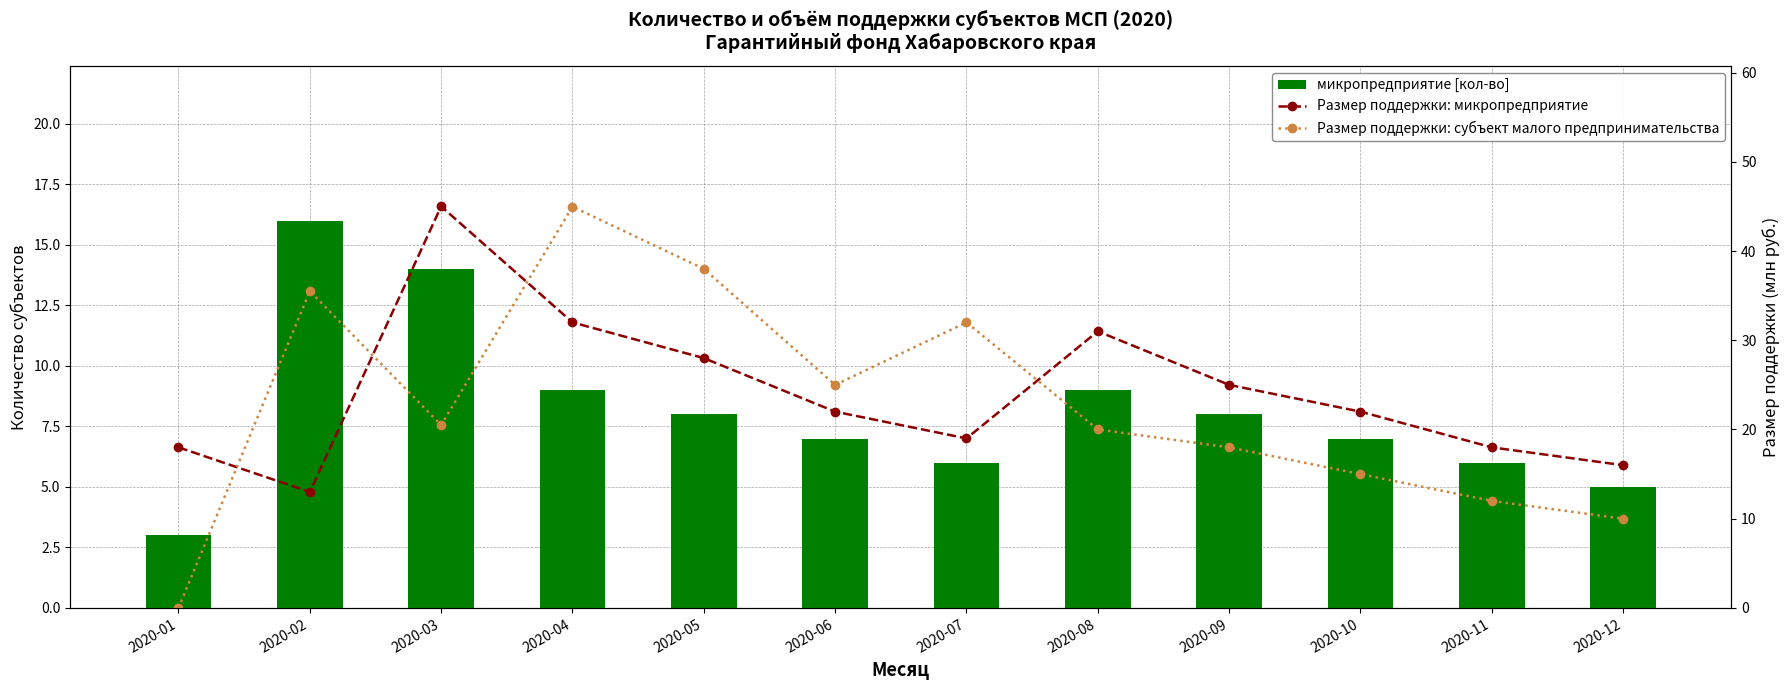

Between 2020-04 and 2020-07, which is larger?

2020-04